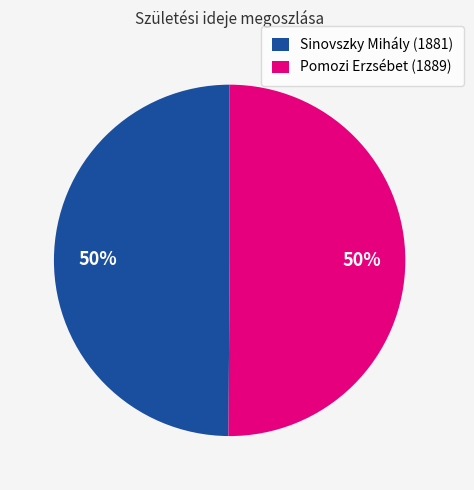

Approximately how many times larger is the value at Sinovszky Mihály (1881) compared to Pomozi Erzsébet (1889)?

1.0